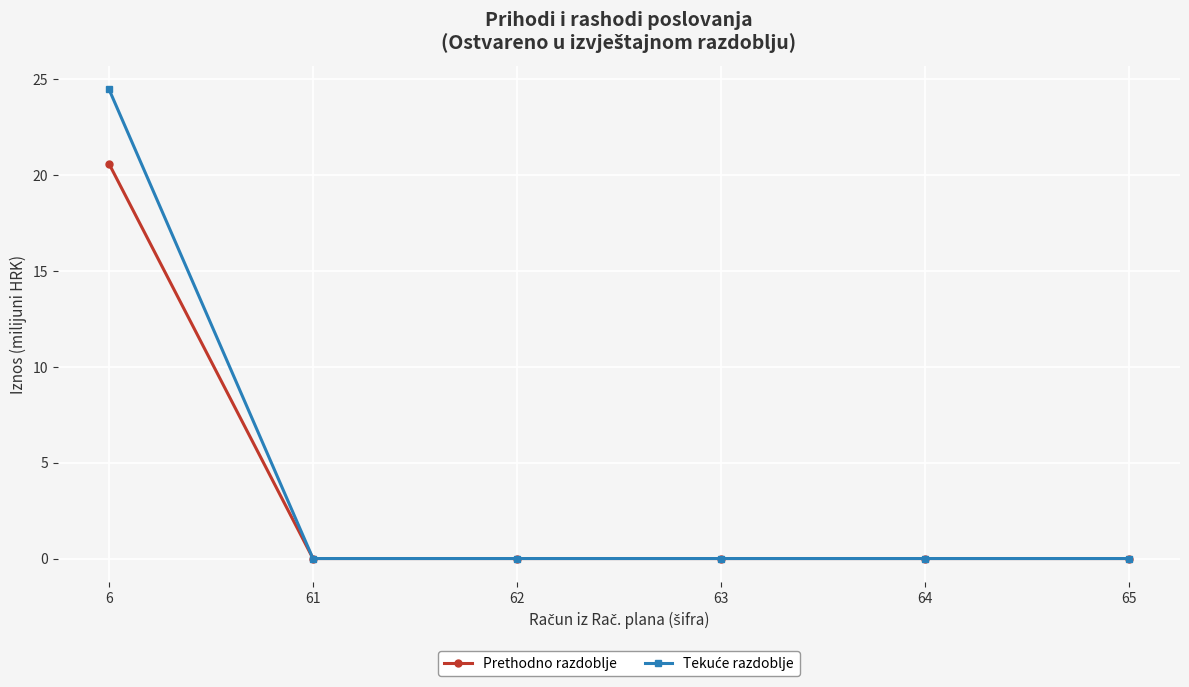

Is it true that Prethodno razdoblje equals 0.0 at 61?

True